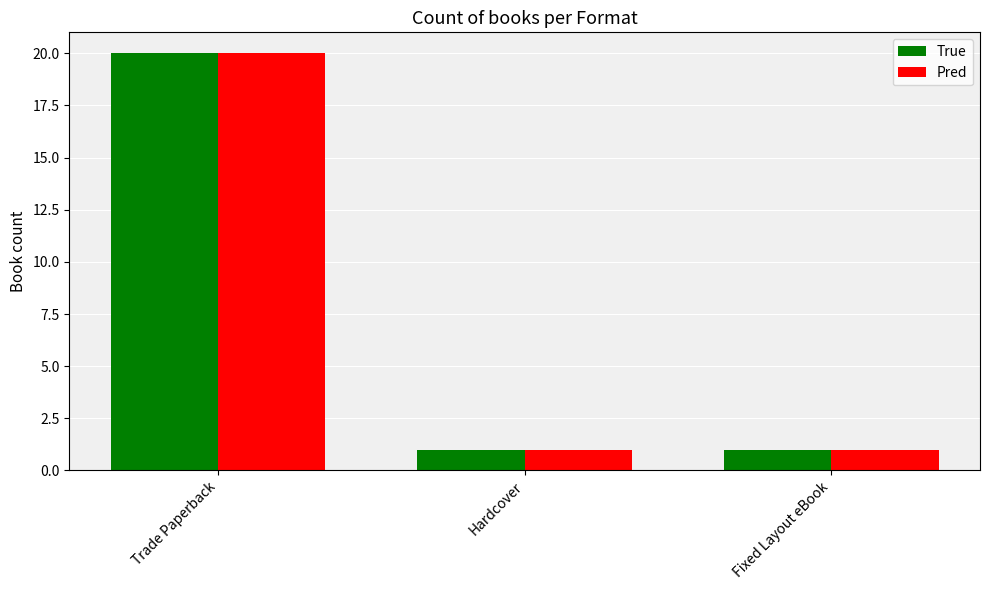

What is the greatest value displayed?

20